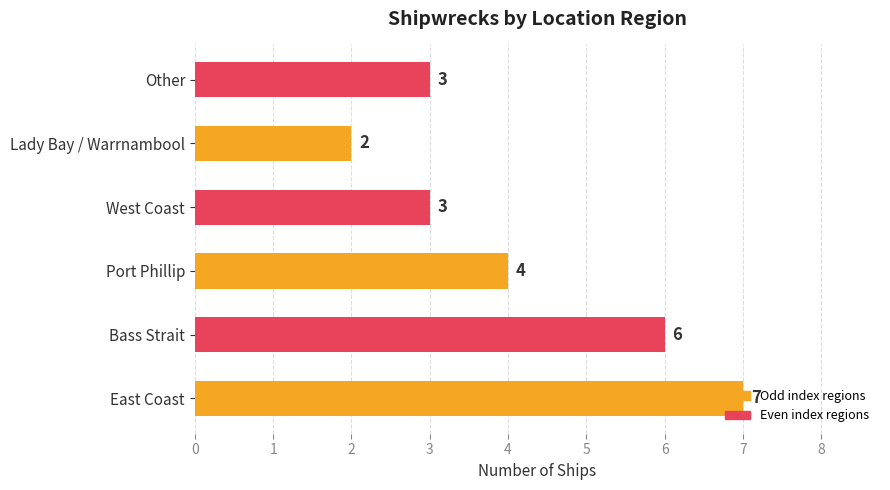

How many data points are less than 4?

3